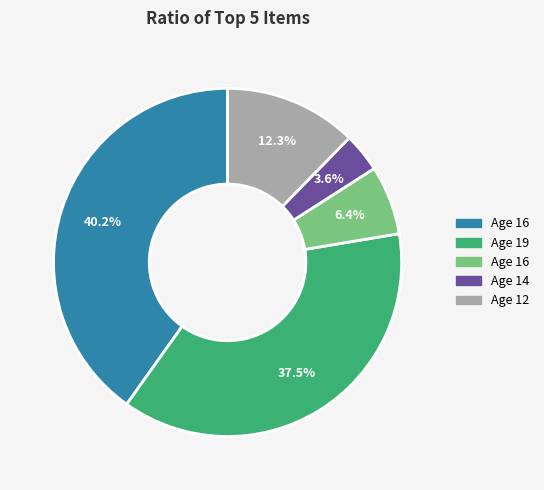

Does any single category account for the majority?

No